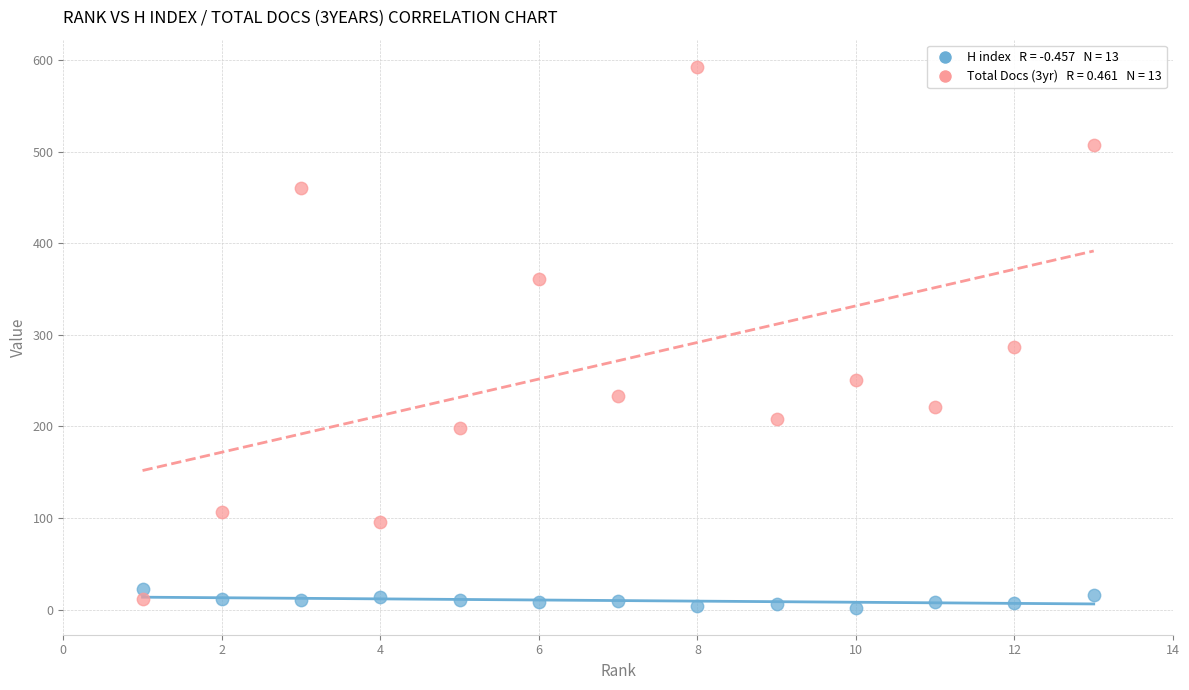

Across all data points, what is the range of Y values (max minus min)?

591